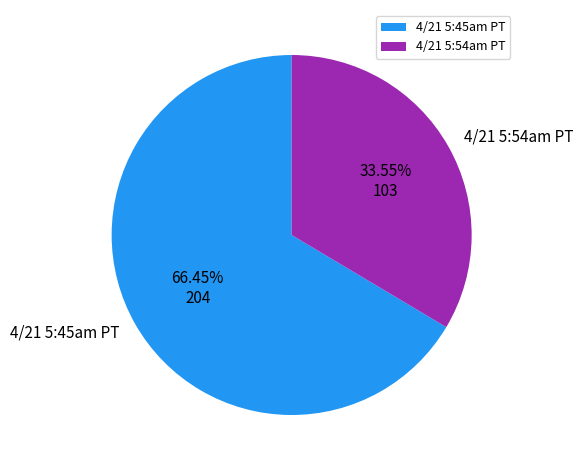

To the nearest percent, what is the difference between the 4/21 5:54am PT and 4/21 5:45am PT slice percentages?

33%